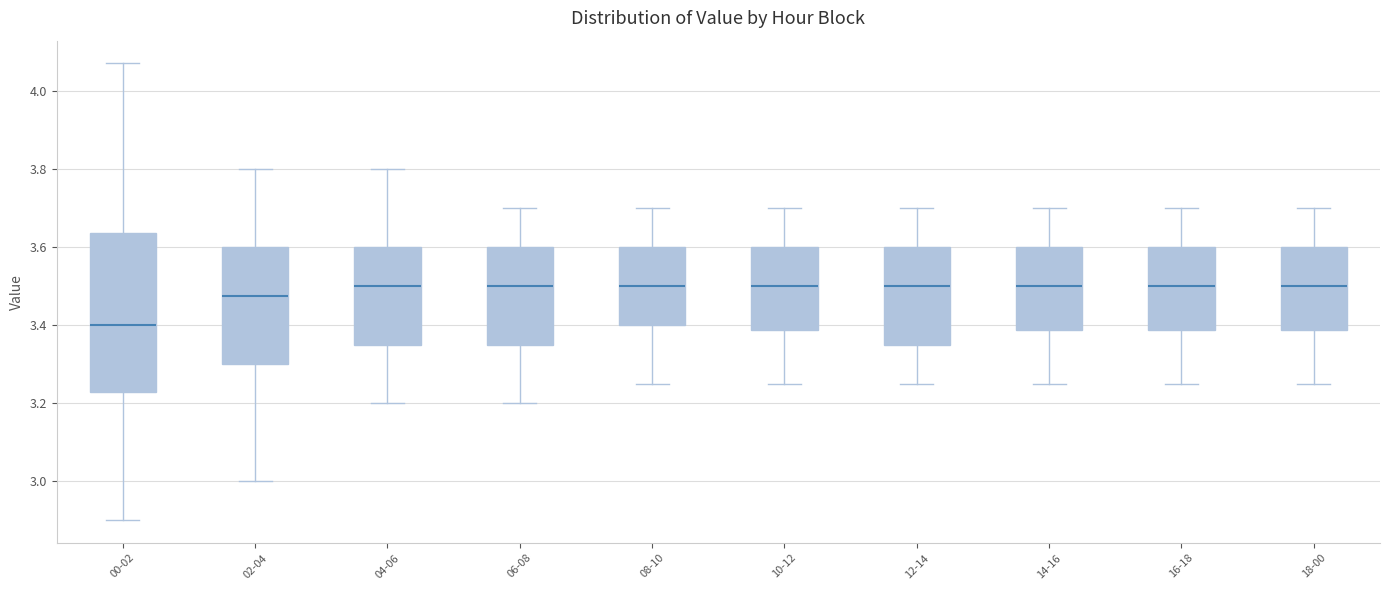

Comparing the boxes themselves (not the whiskers), which one is the tallest?

00-02